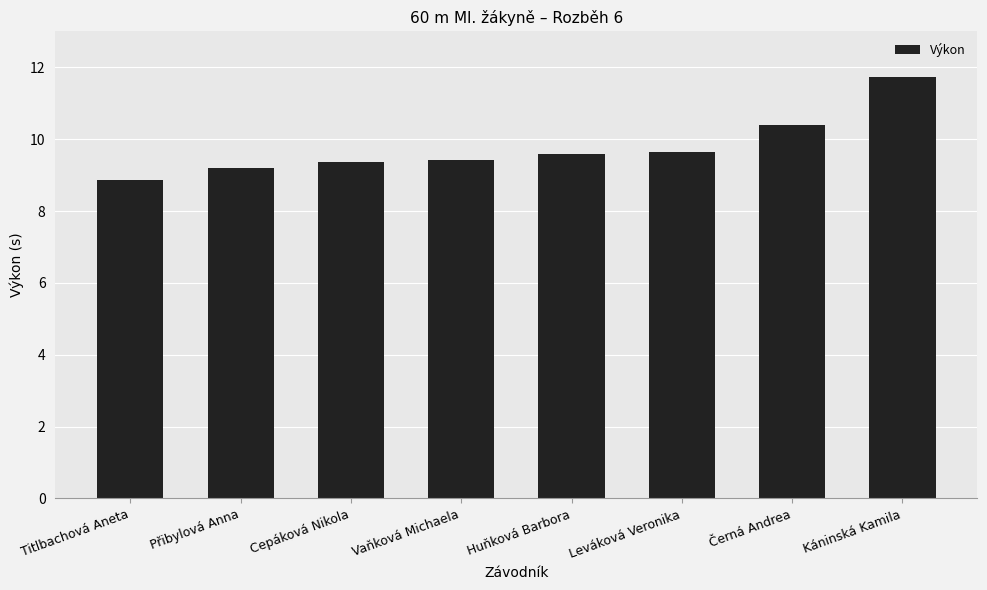

What is the approximate value at Vaňková Michaela?

9.4